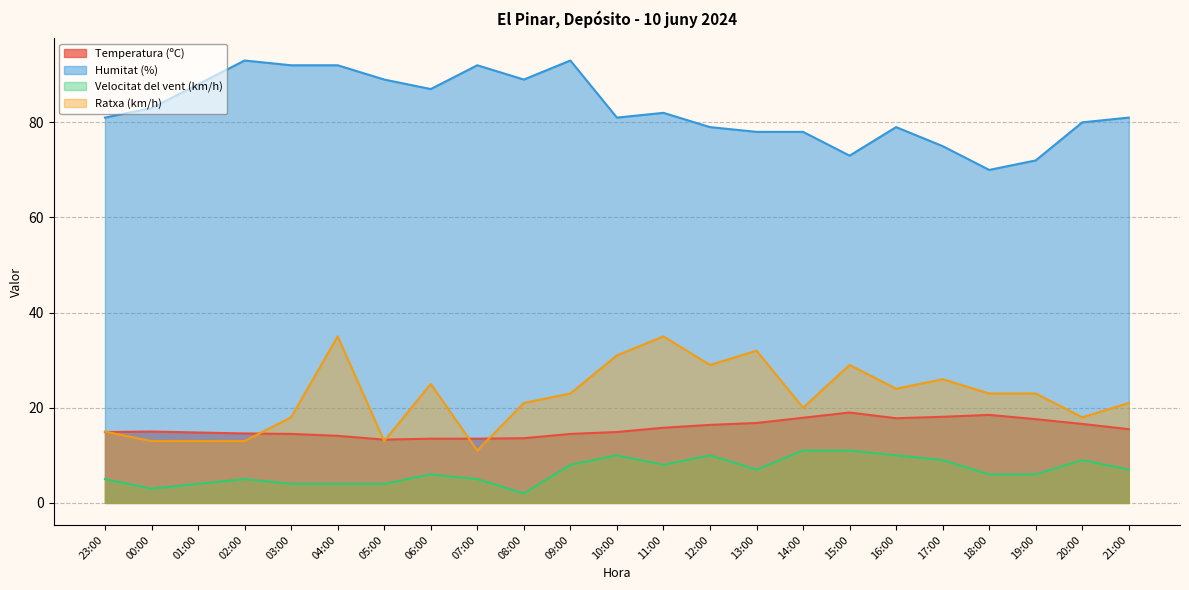

Which series has the largest total across all categories?

Humitat (%)